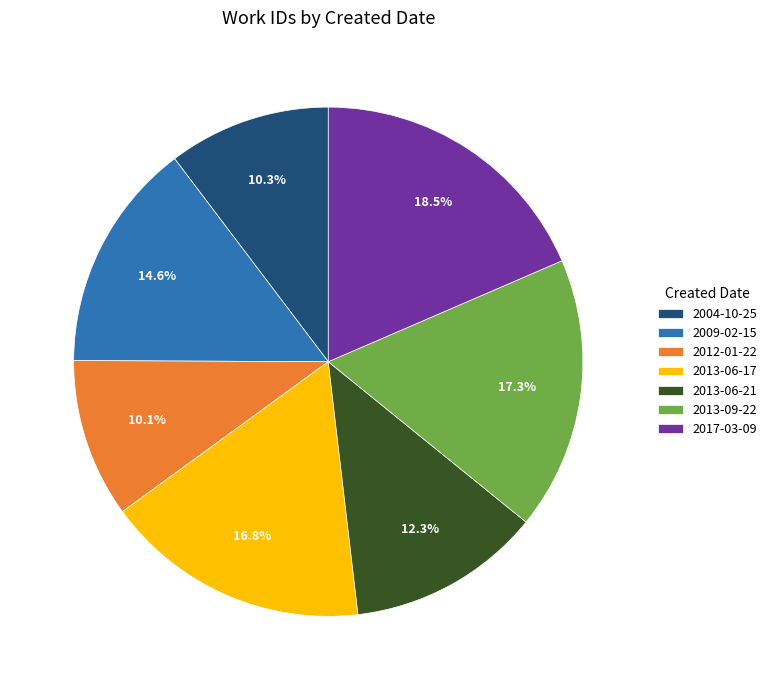

True or false: 2013-06-17 accounts for 17% of the total.

True